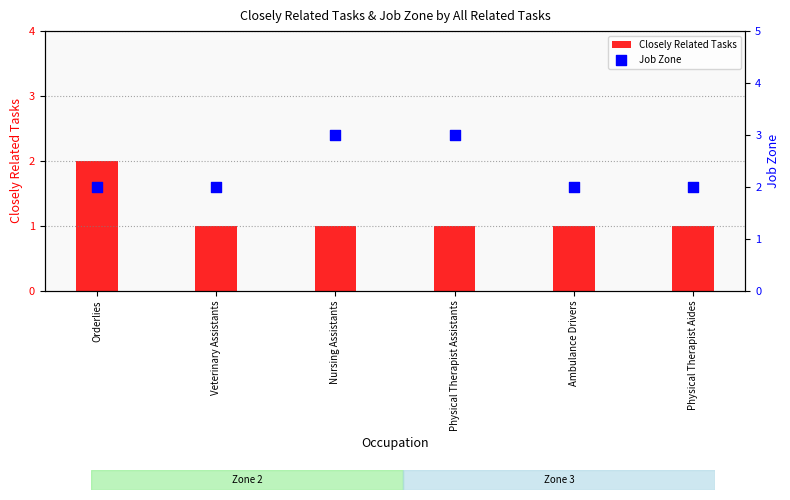

Which series reaches the maximum Y coordinate?

Job Zone